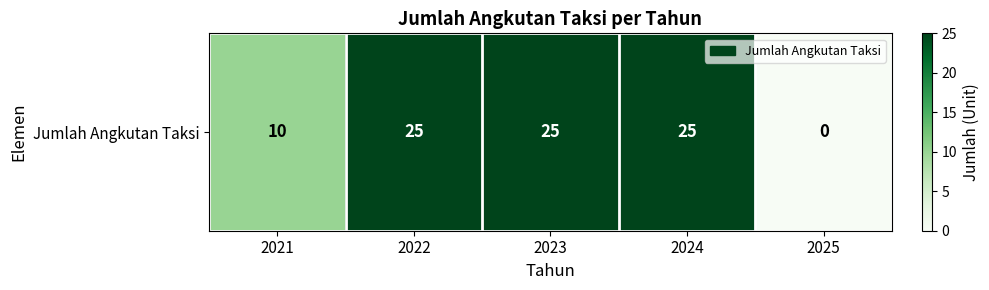

Reading left to right, what are all the values shown in this chart?

2021=10	2022=25	2023=25	2024=25	2025=0